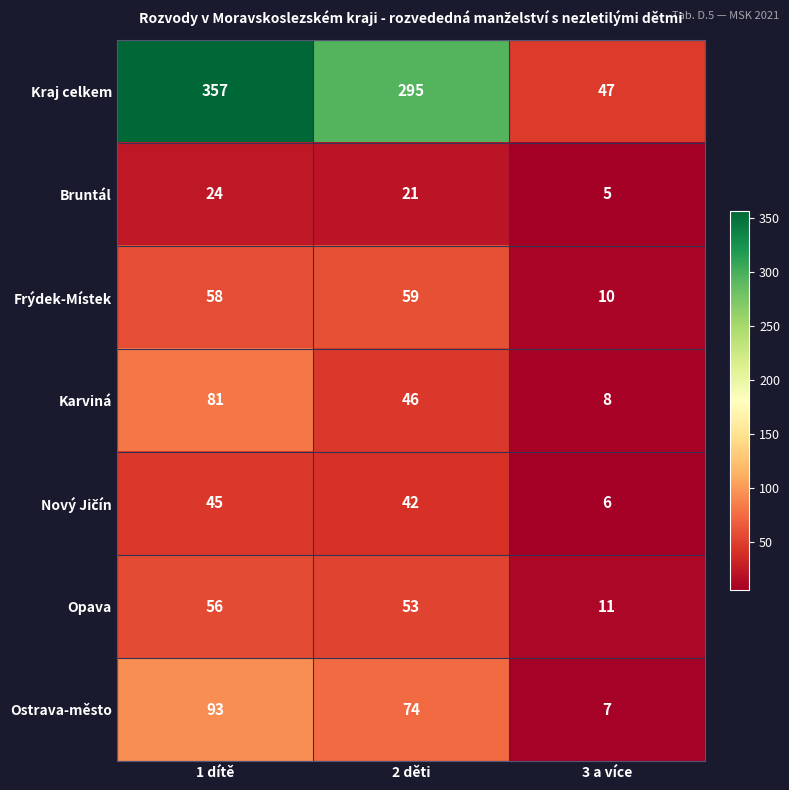

The Bruntál series shows 24 at 1 dítě. True or false?

True